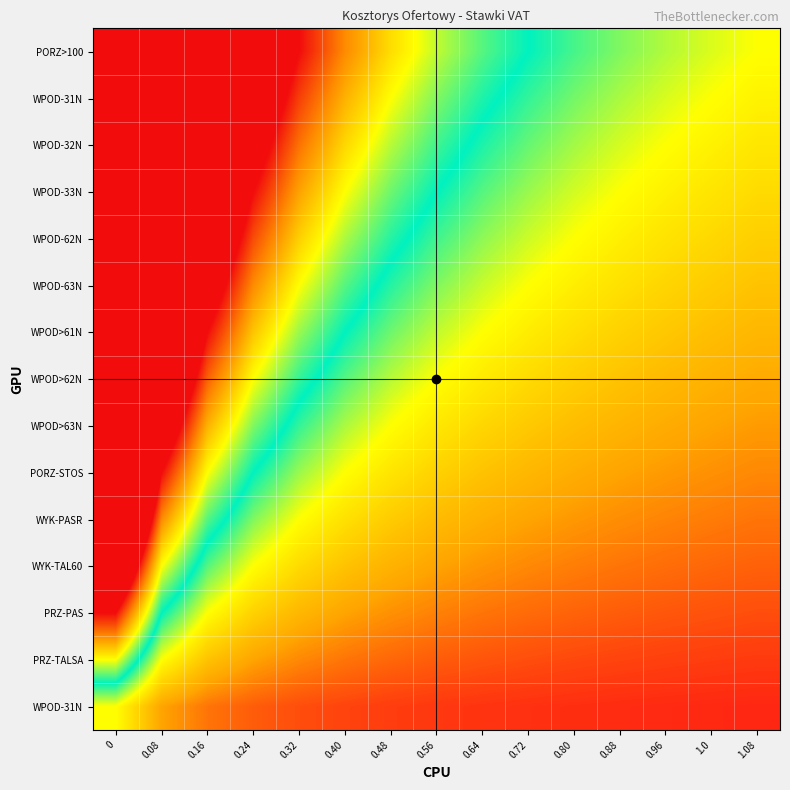

What is the total value across all series at 1.08?

8.0